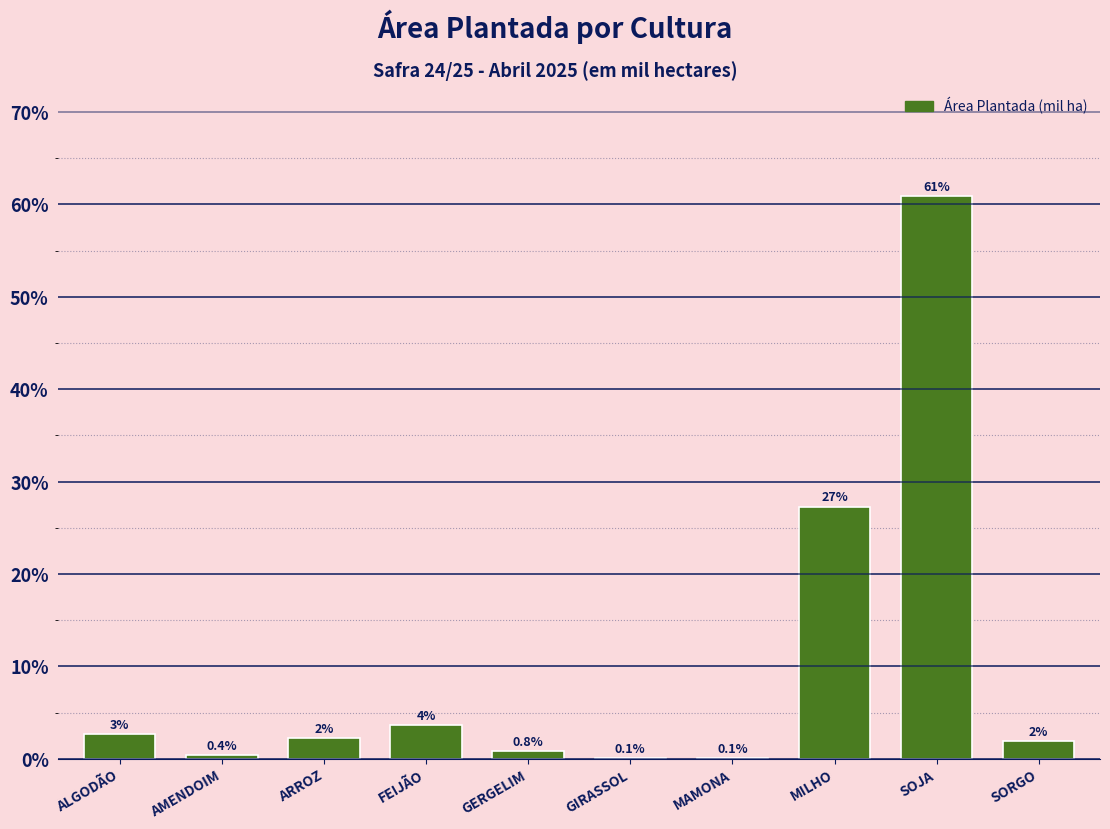

Which category has the highest value across all series?

SOJA